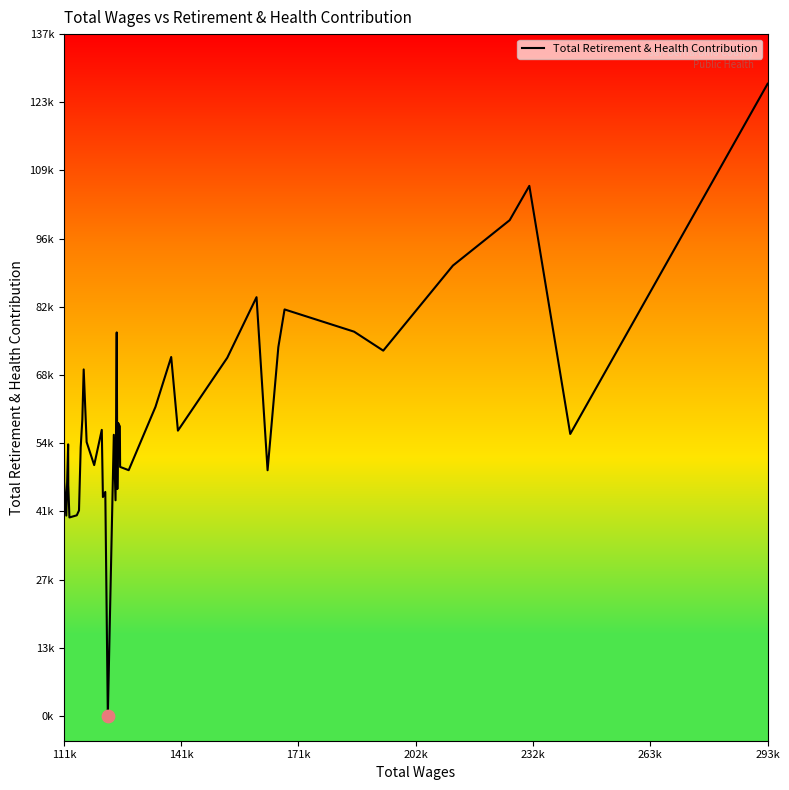

Is this an area chart (filled region under the line)?

No